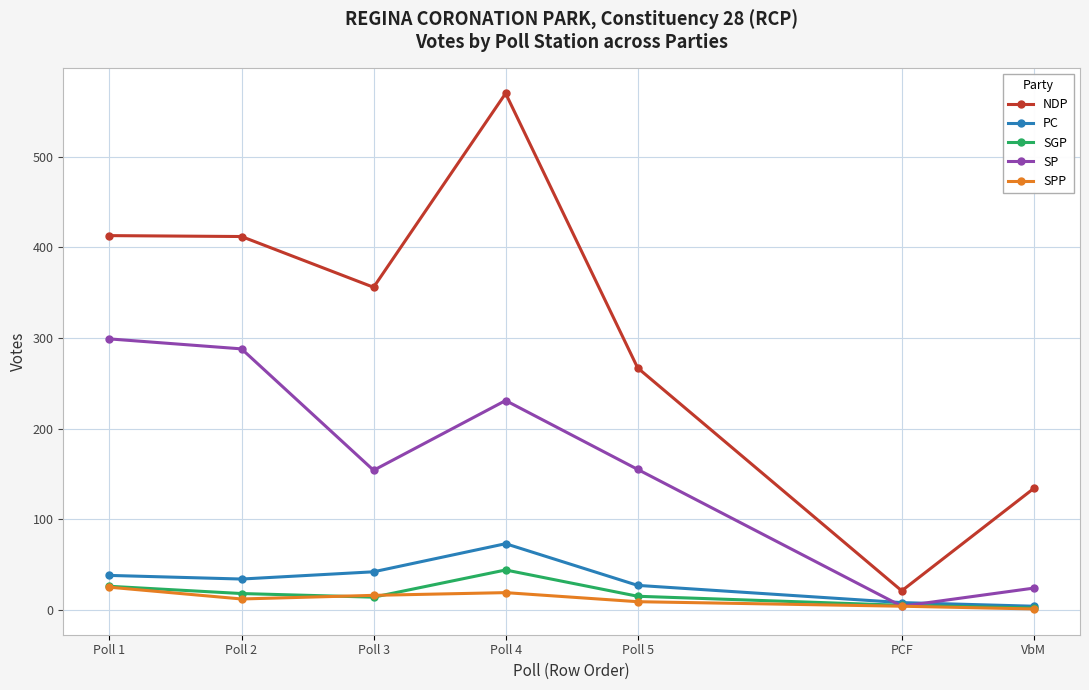

True or false: NDP and SPP cross at least once.

False